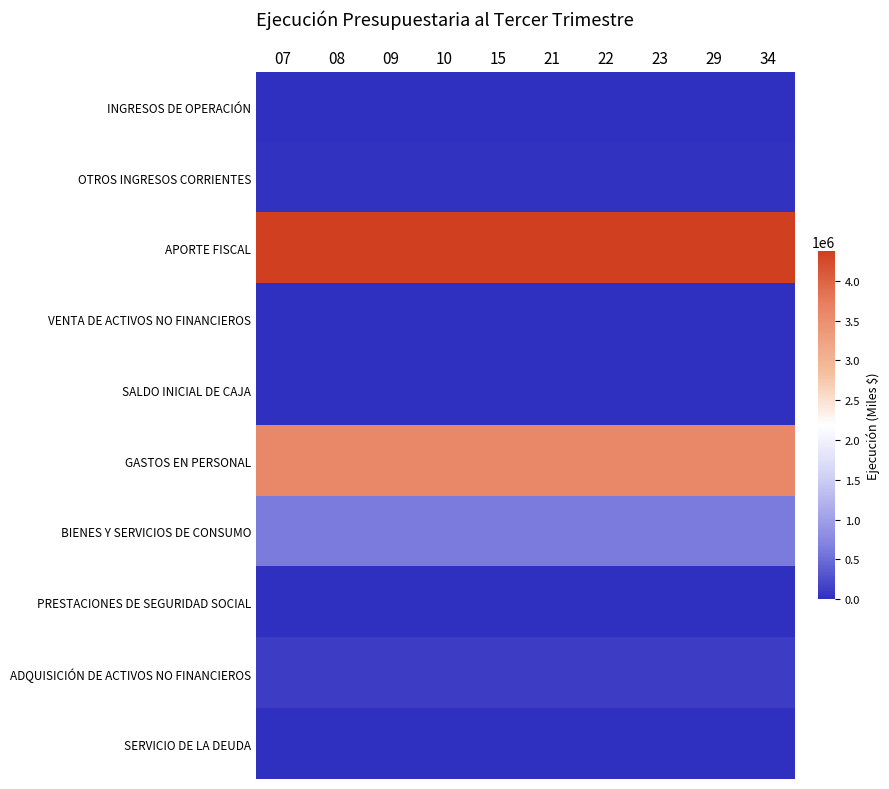

Rank the series by their maximum value, from lowest to highest.

INGRESOS DE OPERACIÓN, VENTA DE ACTIVOS NO FINANCIEROS, SALDO INICIAL DE CAJA, PRESTACIONES DE SEGURIDAD SOCIAL, SERVICIO DE LA DEUDA, OTROS INGRESOS CORRIENTES, ADQUISICIÓN DE ACTIVOS NO FINANCIEROS, BIENES Y SERVICIOS DE CONSUMO, GASTOS EN PERSONAL, APORTE FISCAL